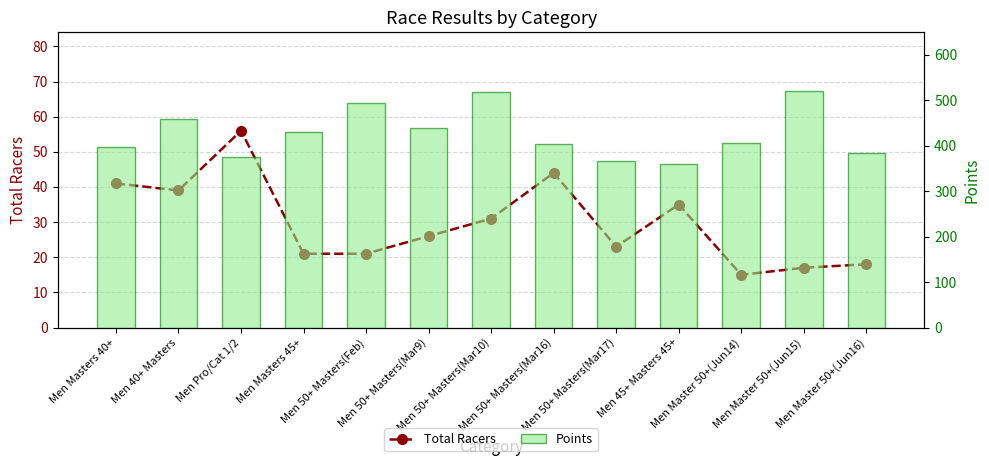

Reading left to right, transcribe all the data shown in this chart.

Total Racers: Men Masters 40+=41.0	Men 40+ Masters=39.0	Men Pro/Cat 1/2=56.0	Men Masters 45+=21.0	Men 50+ Masters(Feb)=21.0	Men 50+ Masters(Mar9)=26.0	Men 50+ Masters(Mar10)=31.0	Men 50+ Masters(Mar16)=44.0	Men 50+ Masters(Mar17)=23.0	Men 45+ Masters 45+=35.0	Men Master 50+(Jun14)=15.0	Men Master 50+(Jun15)=17.0	Men Master 50+(Jun16)=18.0
Points: Men Masters 40+=397.5	Men 40+ Masters=458.6	Men Pro/Cat 1/2=375.7	Men Masters 45+=429.3	Men 50+ Masters(Feb)=494.2	Men 50+ Masters(Mar9)=438.6	Men 50+ Masters(Mar10)=519.4	Men 50+ Masters(Mar16)=403.7	Men 50+ Masters(Mar17)=367.0	Men 45+ Masters 45+=360.2	Men Master 50+(Jun14)=405.6	Men Master 50+(Jun15)=519.7	Men Master 50+(Jun16)=383.3